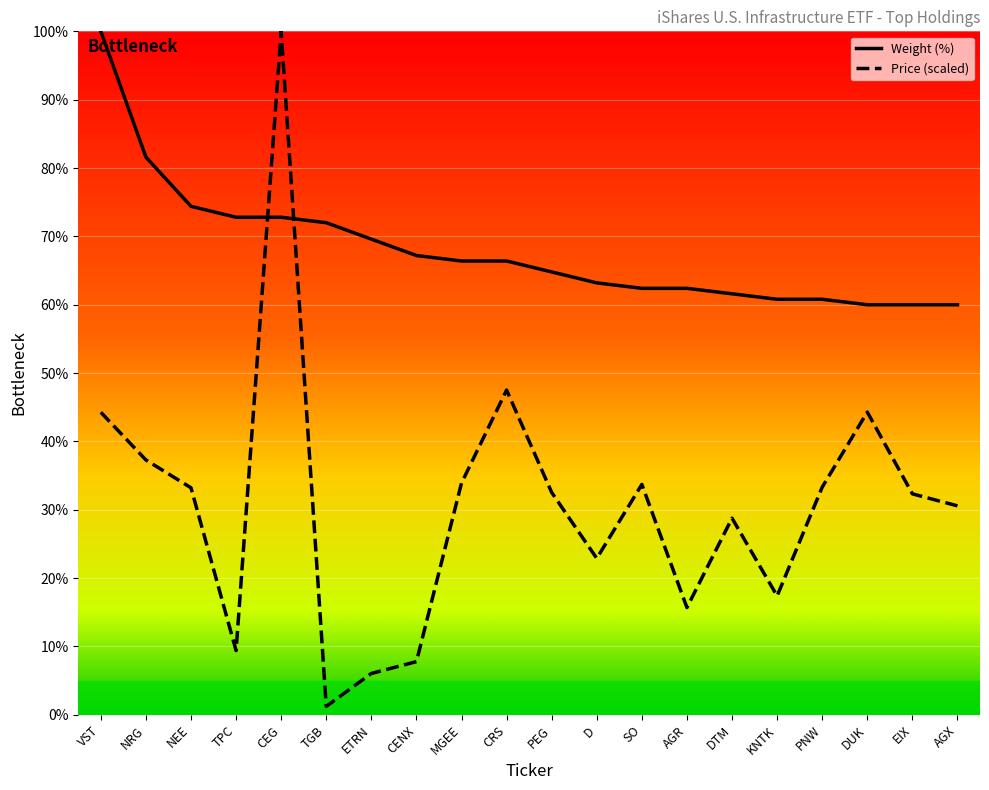

Read the Weight (%) value at NEE.

74.4